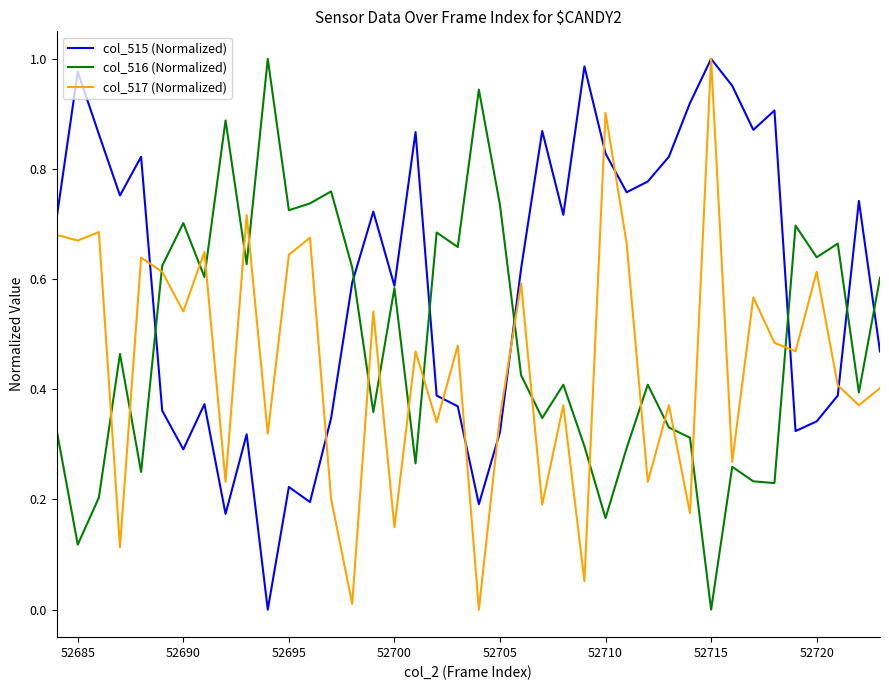

Which series has the largest total across all categories?

col_515 (Normalized)